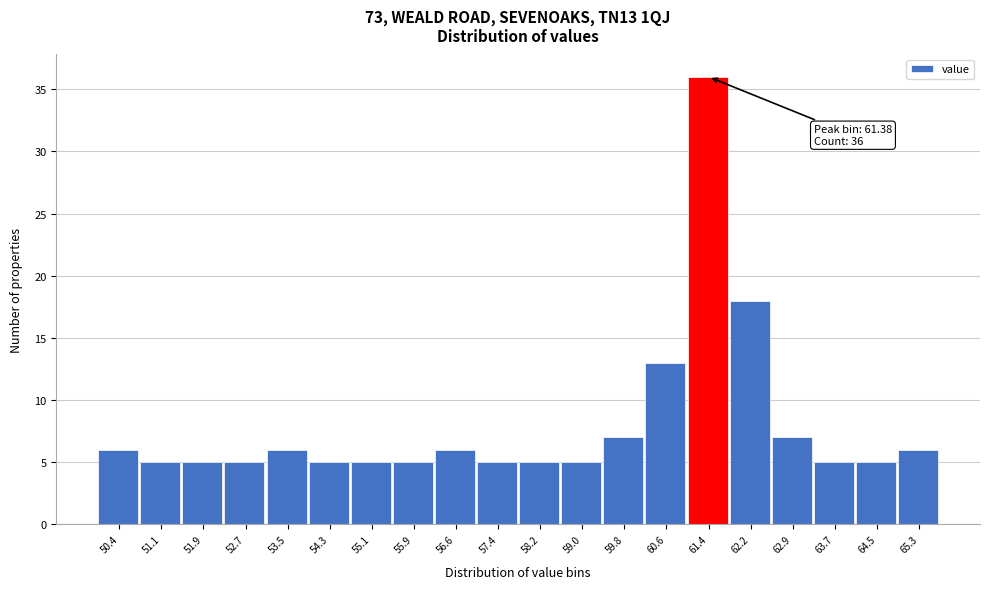

Reading right to left, list all the values displayed in this chart.

6	5	5	7	18	36	13	7	5	5	5	6	5	5	5	6	5	5	5	6